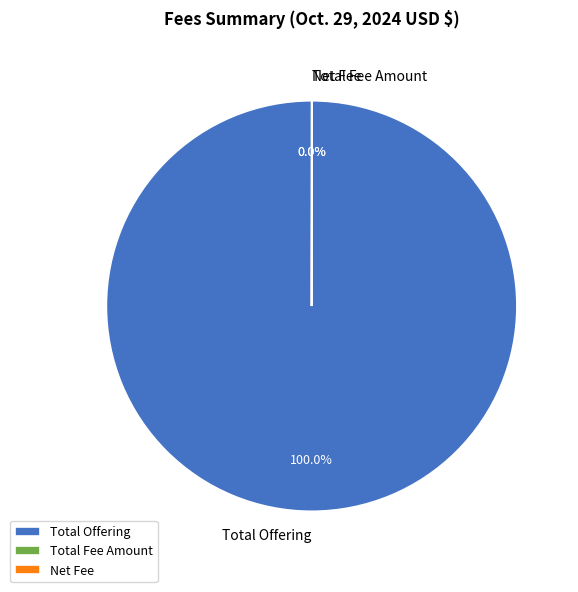

What is the largest slice in the pie chart?

Total Offering